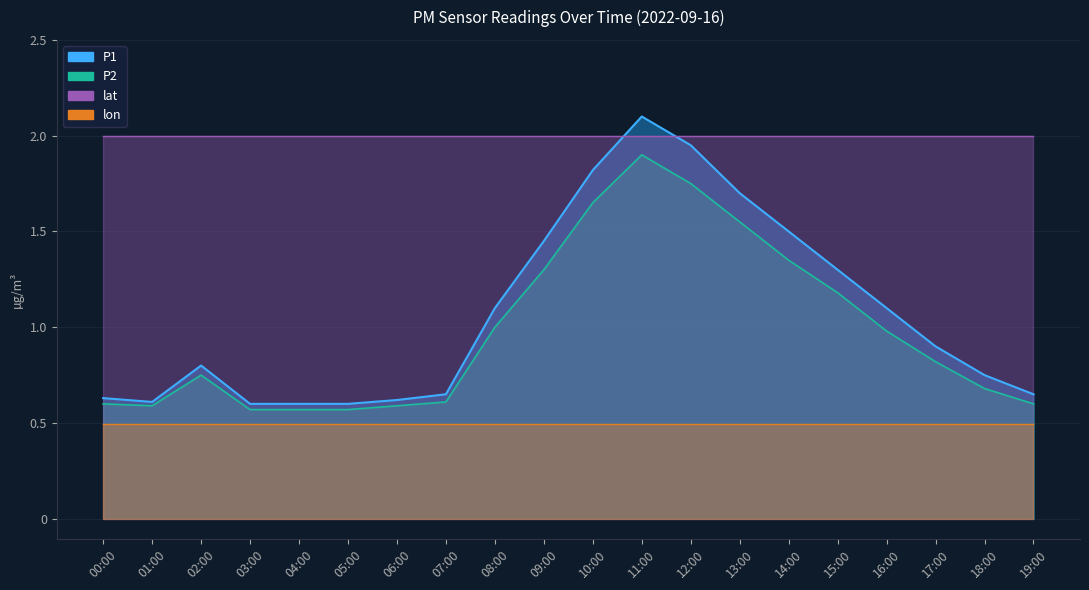

Is it true that P2 equals 1.2 at 02:00?

False